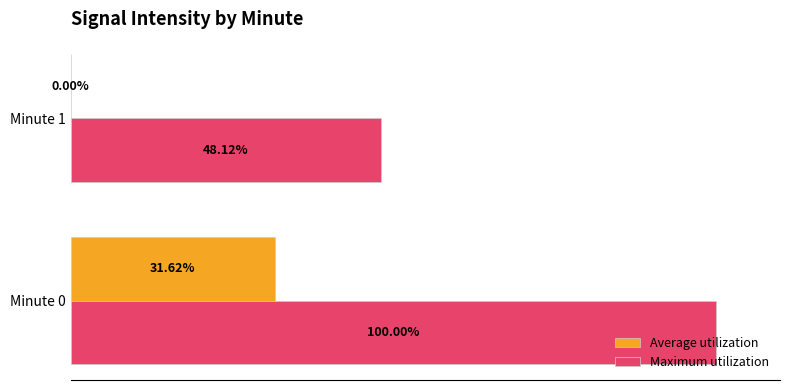

Which series changed the most between Minute 0 and Minute 1?

Maximum utilization